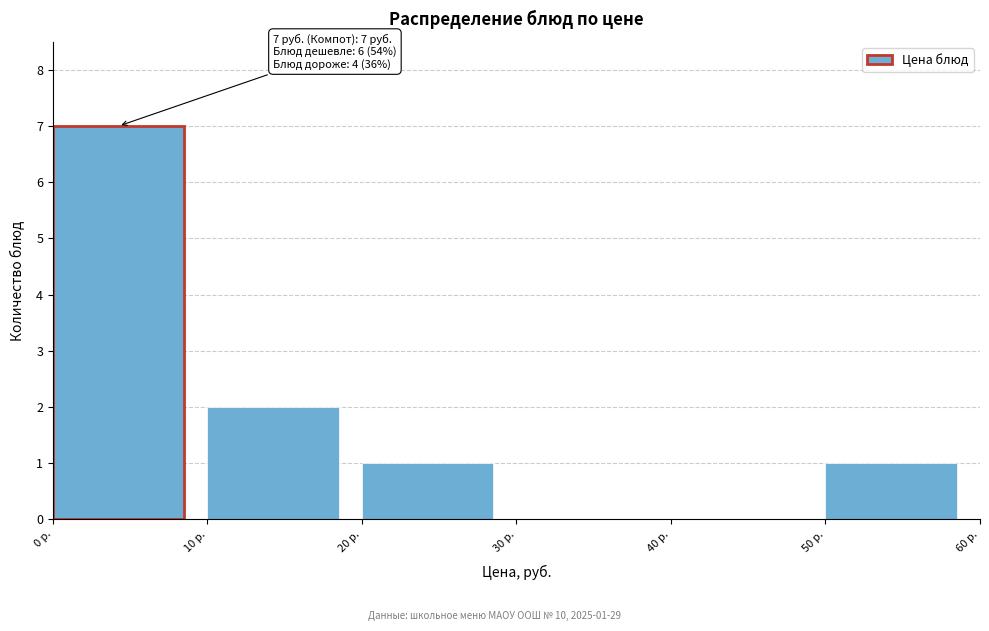

Over which range of the x-axis is the bar tallest?

0 to 10